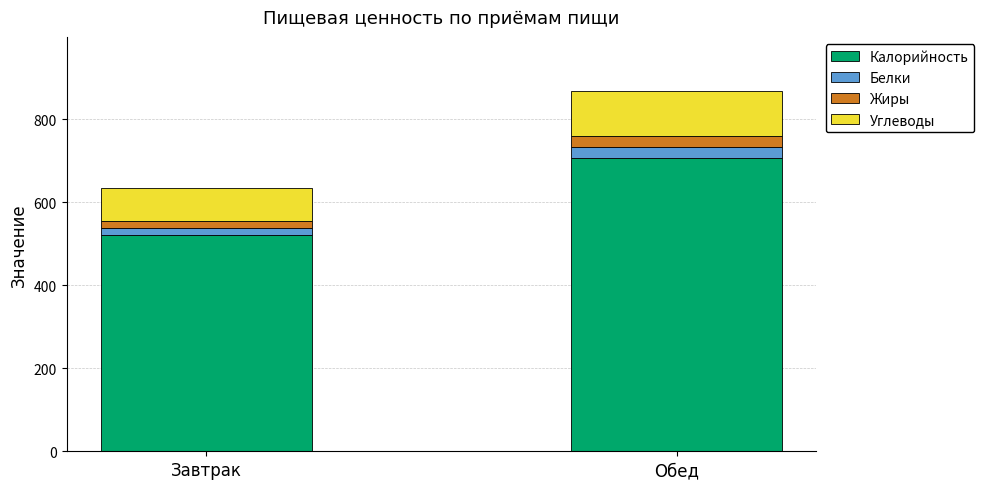

The Калорийность series shows 889.6 at Завтрак. True or false?

False